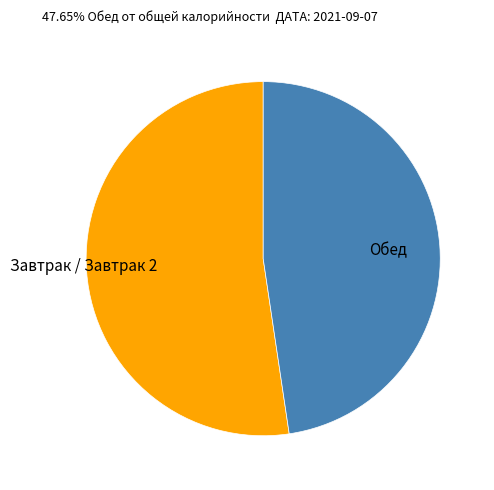

How many slices are in this pie chart?

2